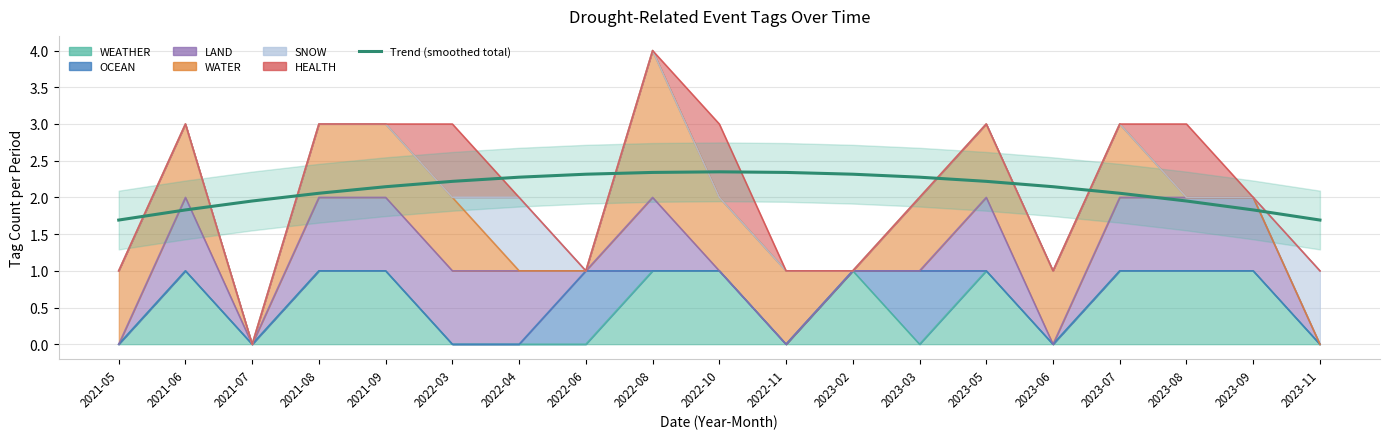

At which label does the data first exceed 2?

2021-08